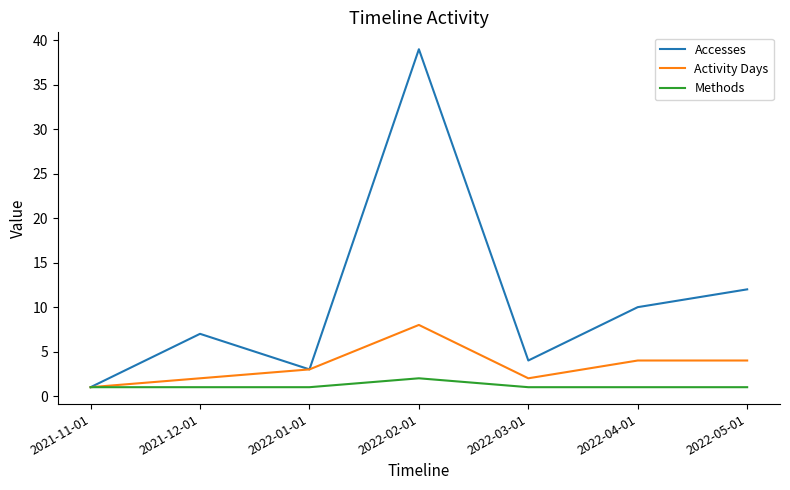

What position from the right is 2022-04-01?

2